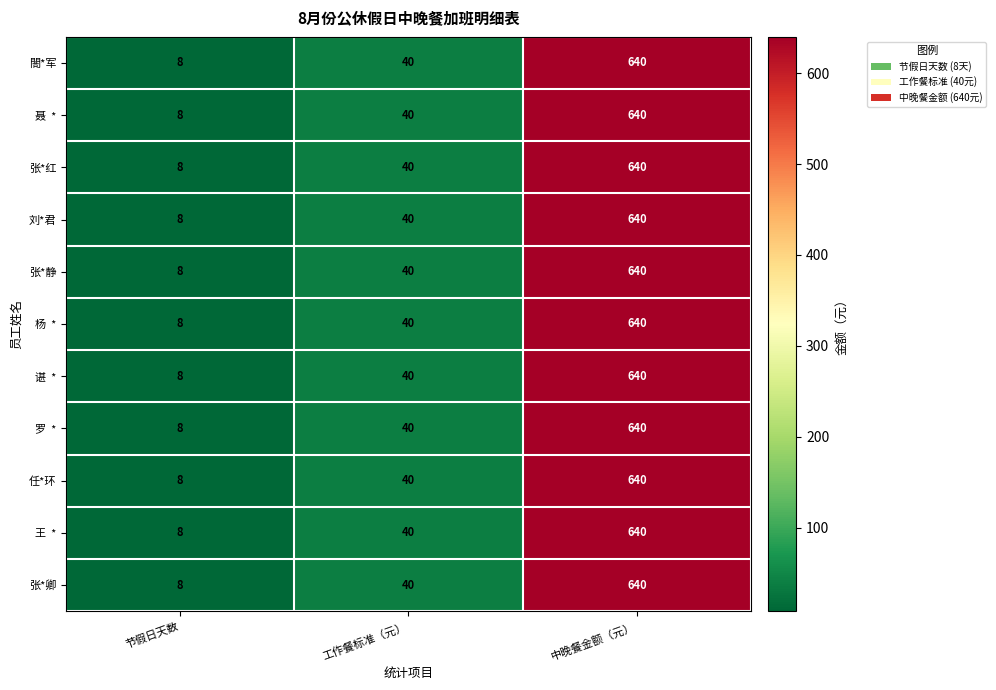

Where is 张*静 nearest to the value 324?

工作餐标准（元）